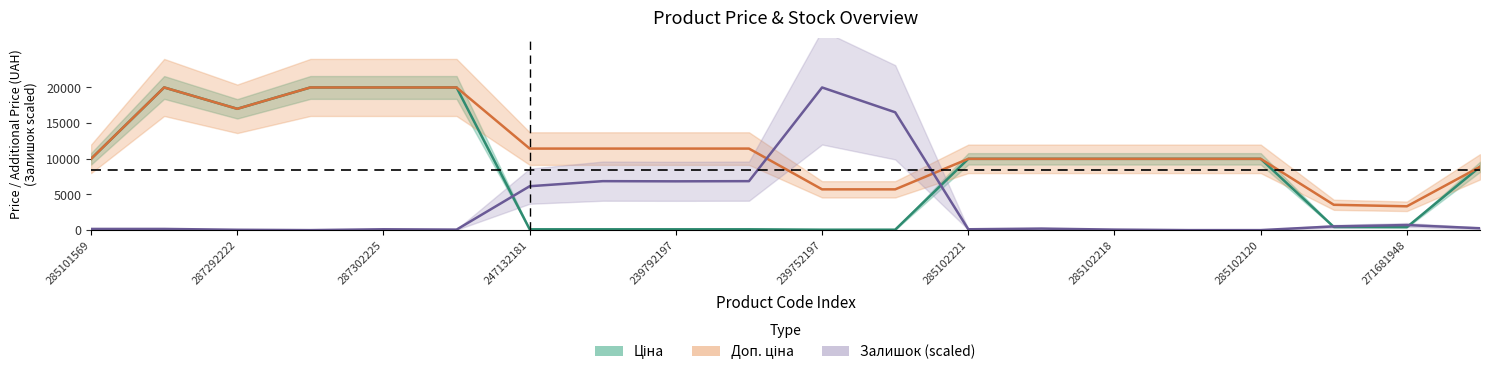

At which label does Залишок first exceed 212?

247132181